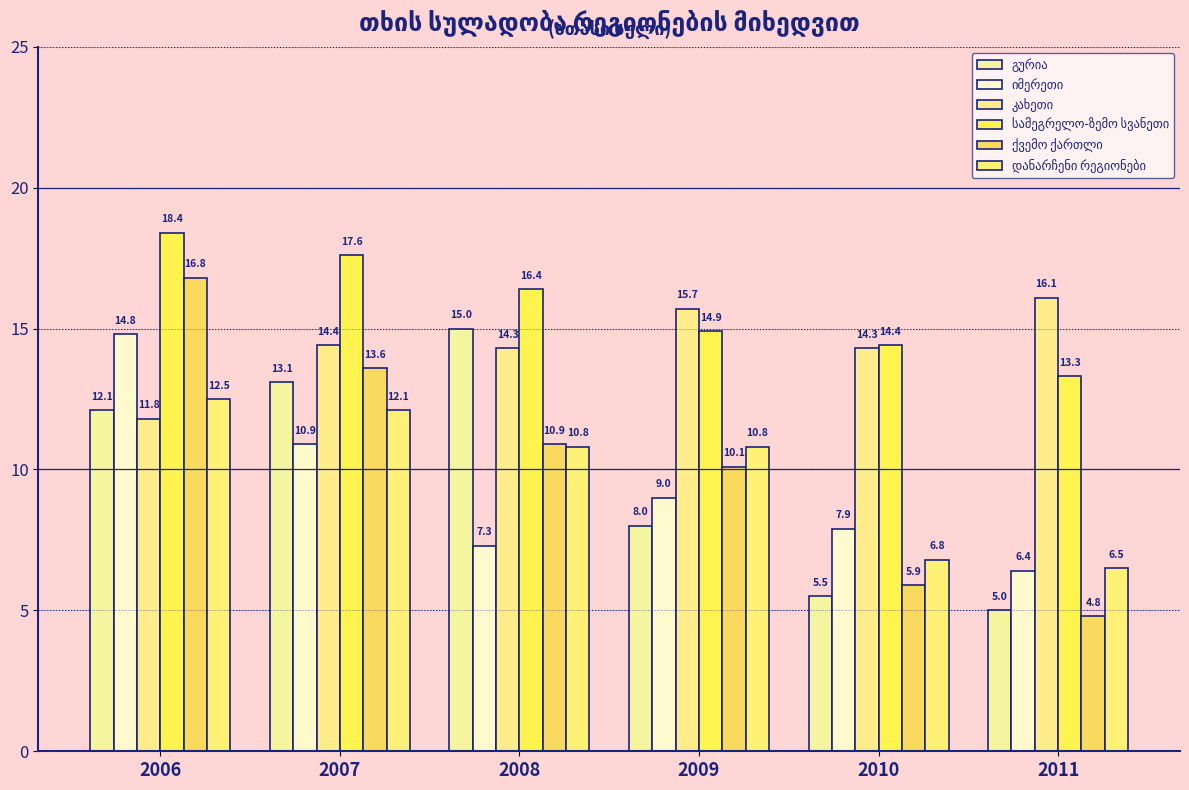

How many bars are there in each group?

6